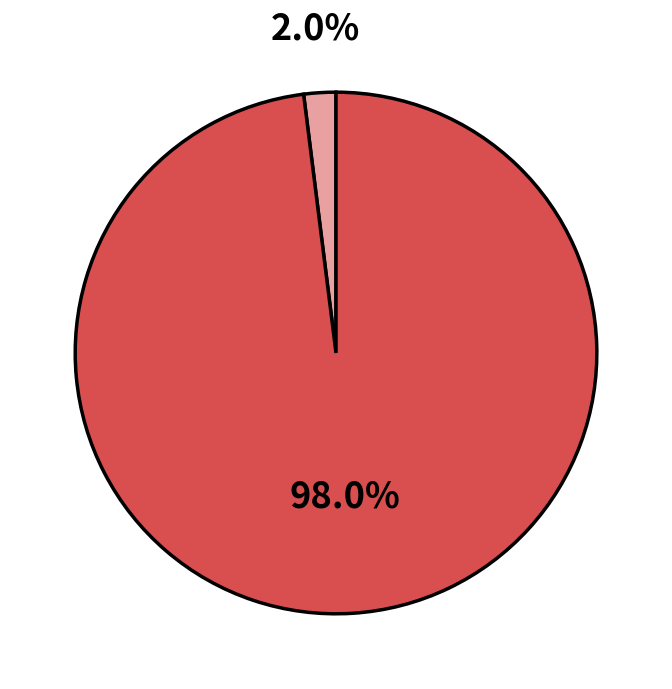

Is there a majority slice in this chart?

Yes